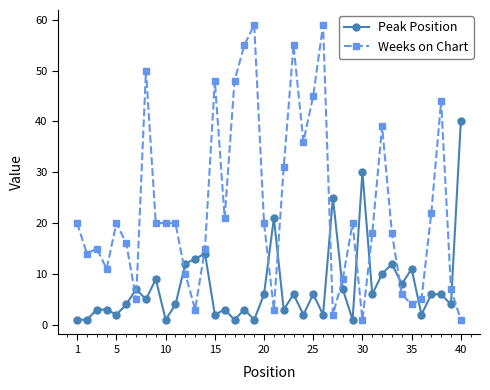

Rank the series by their maximum value, from highest to lowest.

Weeks on Chart, Peak Position